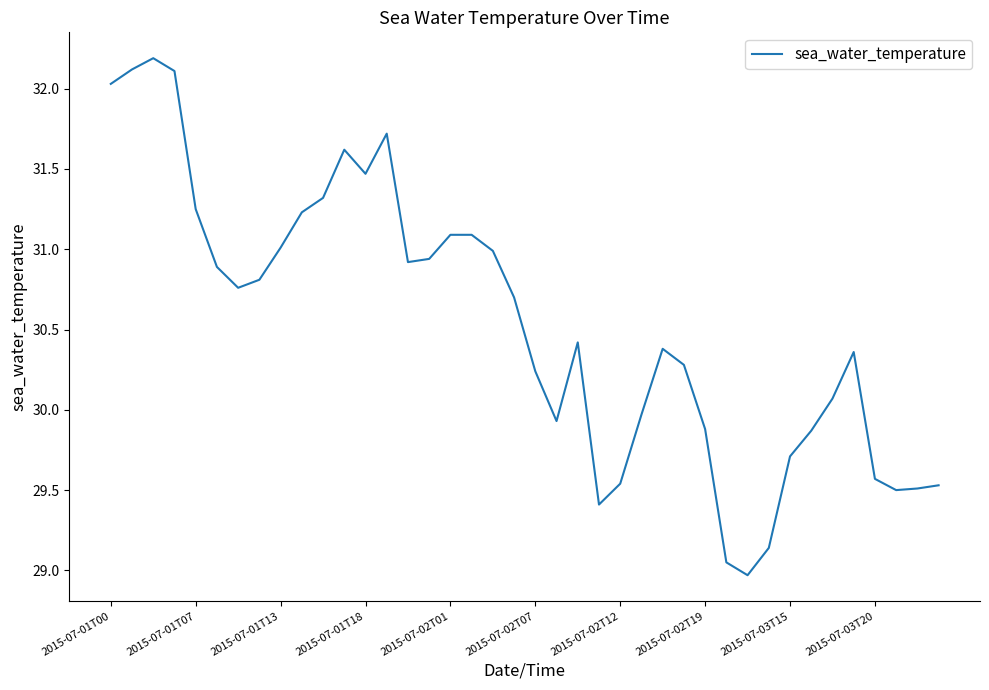

What is the difference between the maximum and minimum values?

3.2